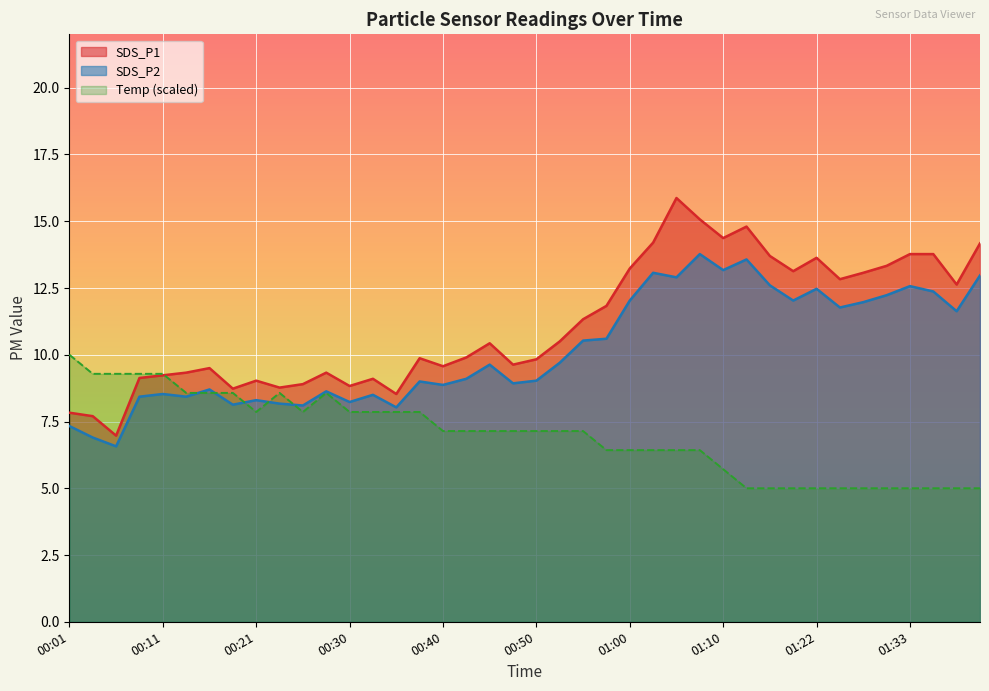

How many lines are shown in the chart?

3